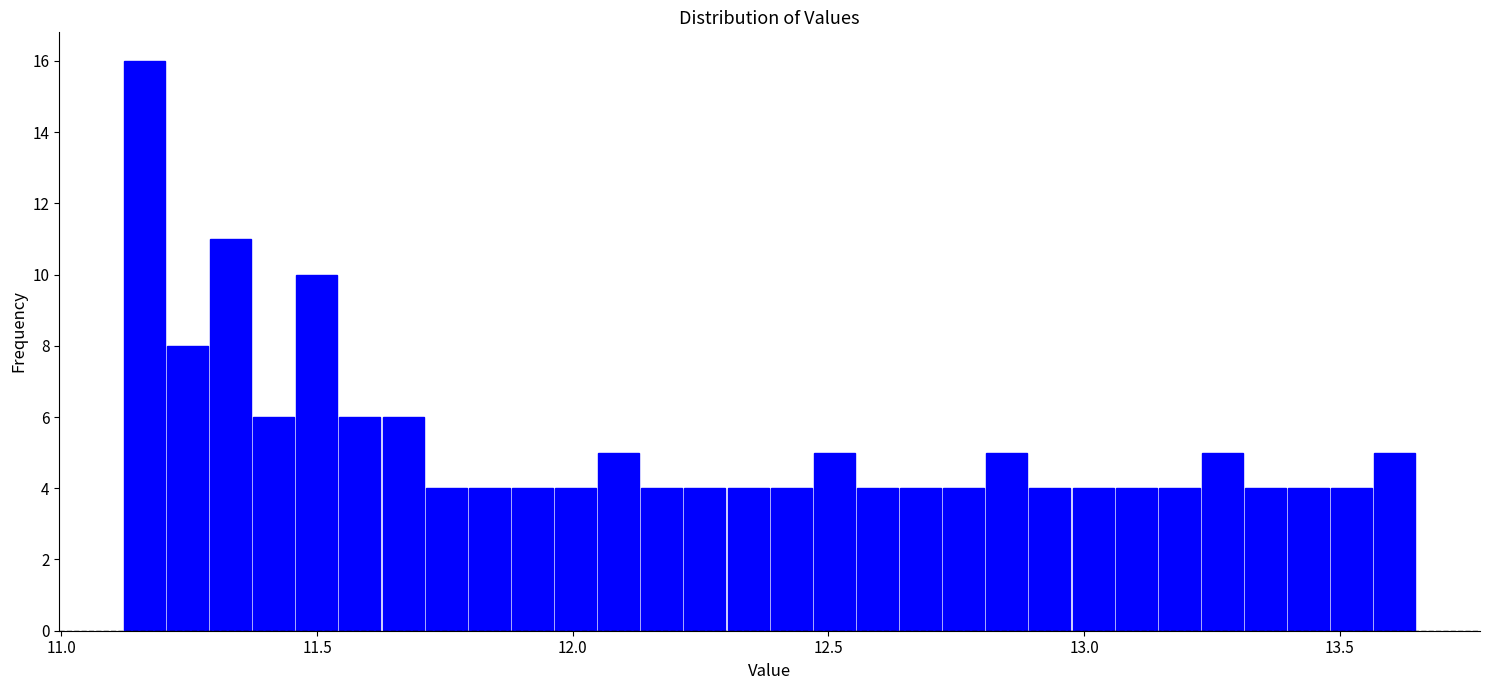

Around what value on the x-axis is the tallest bar? Give the approximate position of its centre, as read against the axis.

11.15